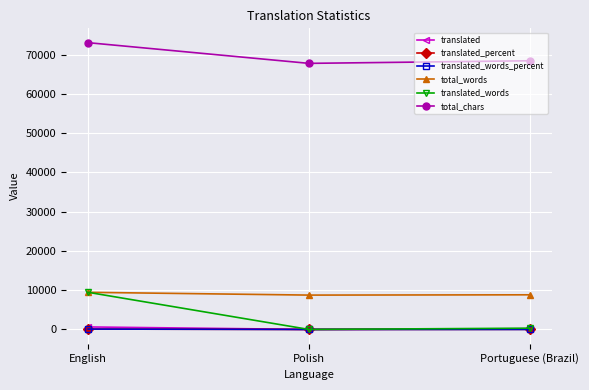

What are all the series names shown in the legend?

translated, translated_percent, translated_words_percent, total_words, translated_words, total_chars